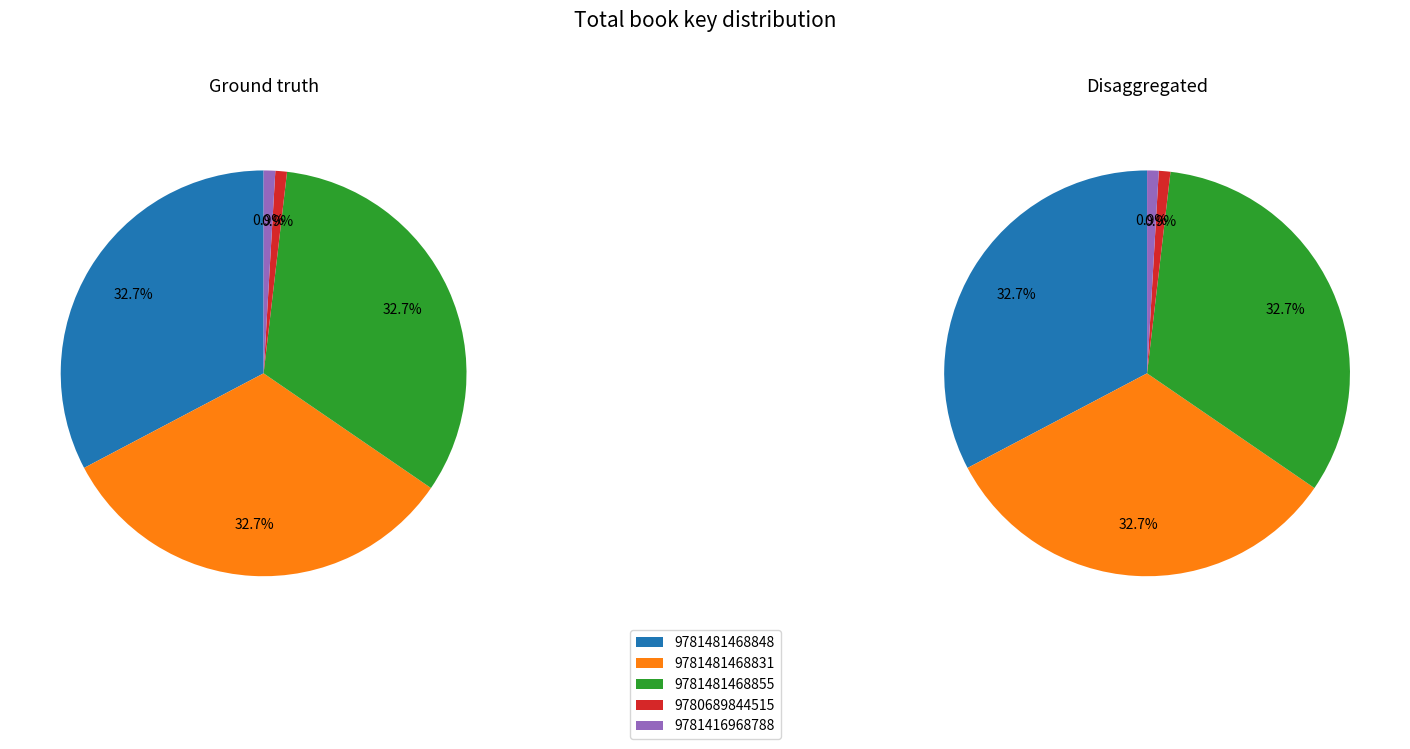

What is the largest slice in the pie chart?

9781481468848